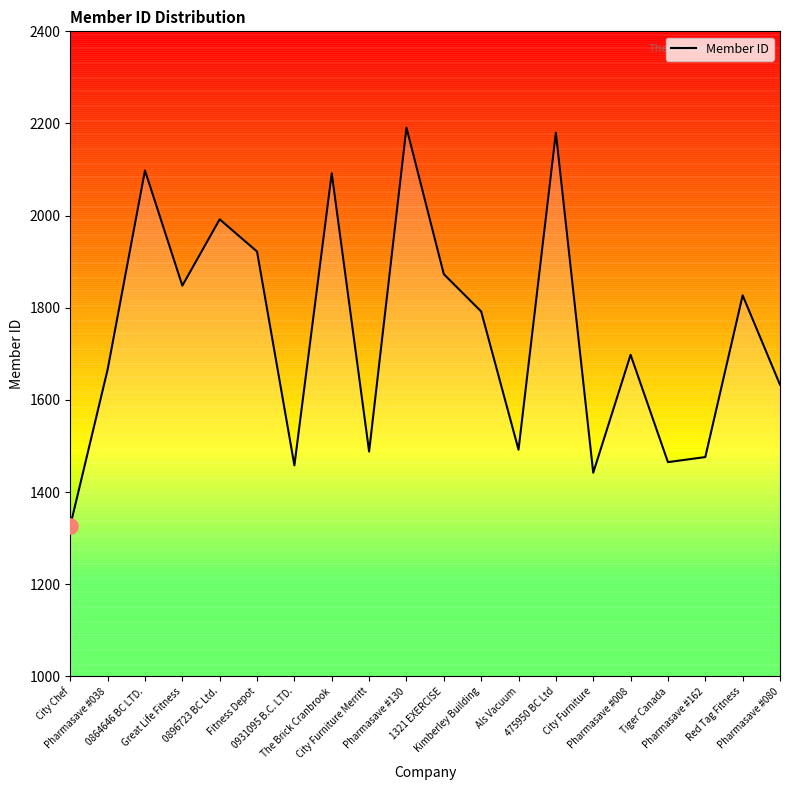

Which has a higher value, Red Tag Fitness or Pharmasave #080?

Red Tag Fitness